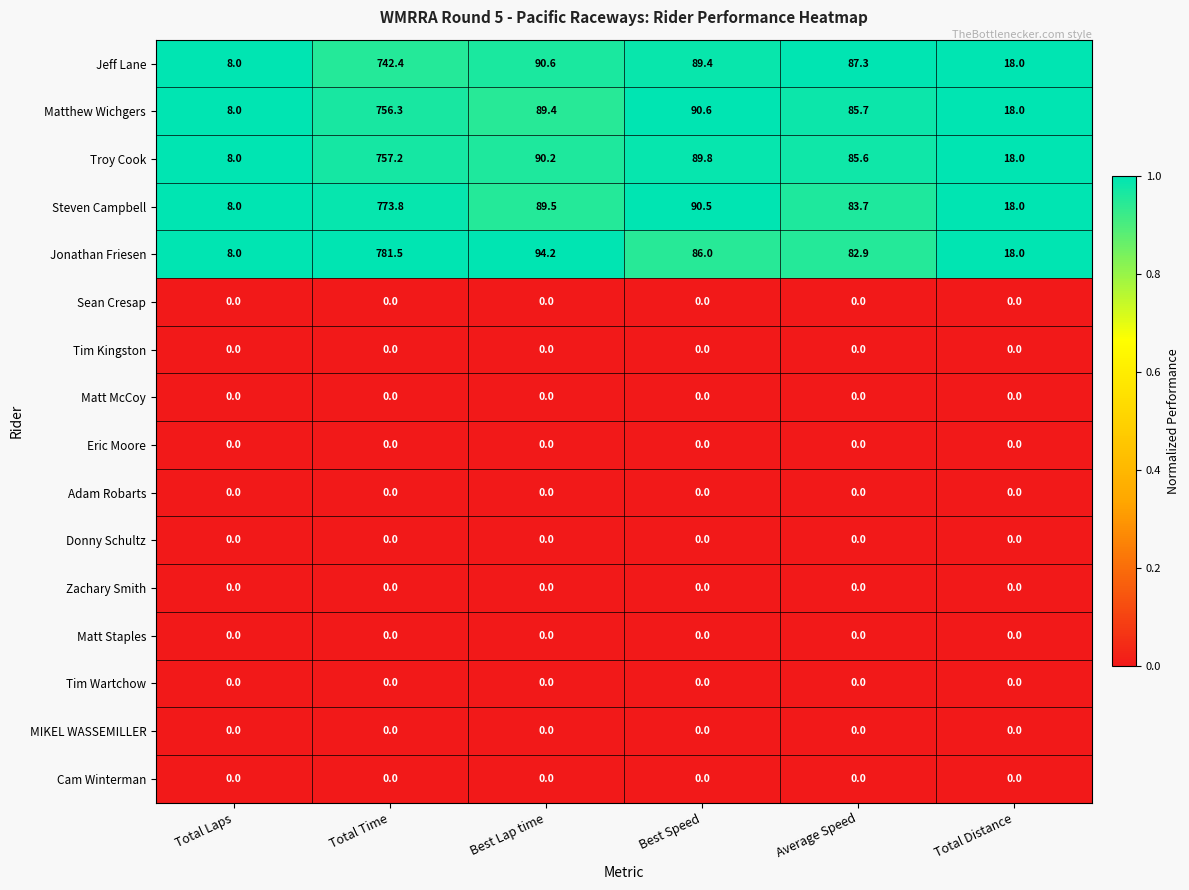

Between Best Lap time and Best Speed, which series saw the biggest shift?

Jonathan Friesen